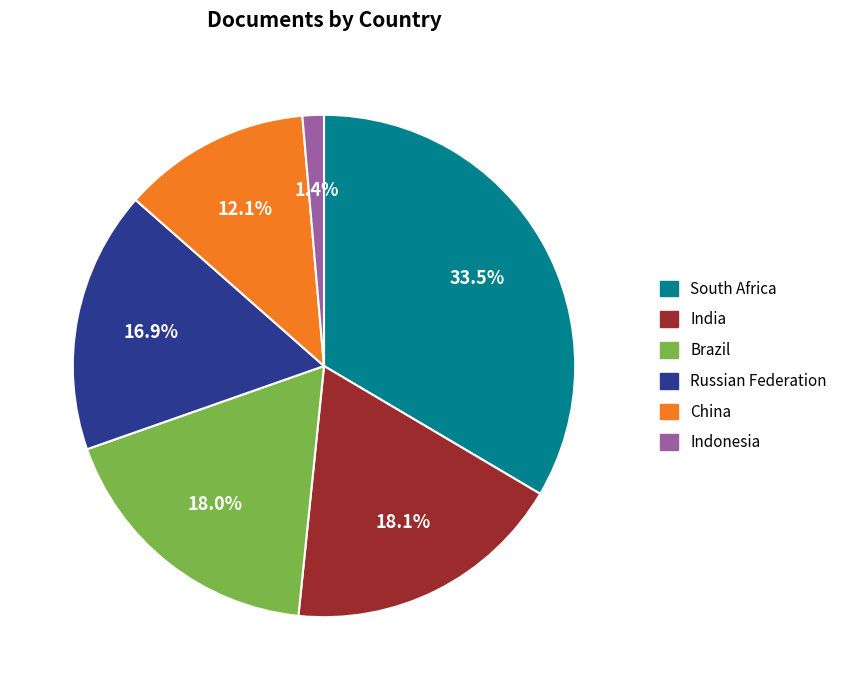

Approximately how many times larger is the value at India compared to China?

1.5